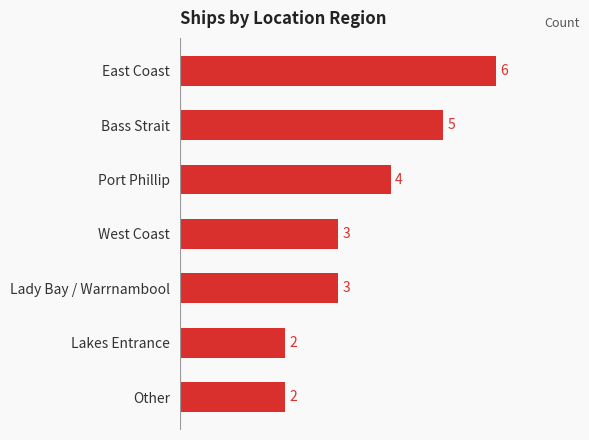

Which has a higher value, Port Phillip or Bass Strait?

Bass Strait